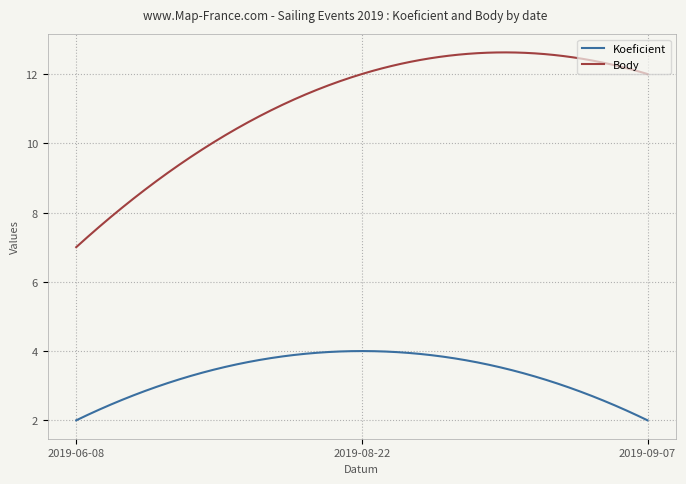

What is the average value of the Koeficient series?

3.3